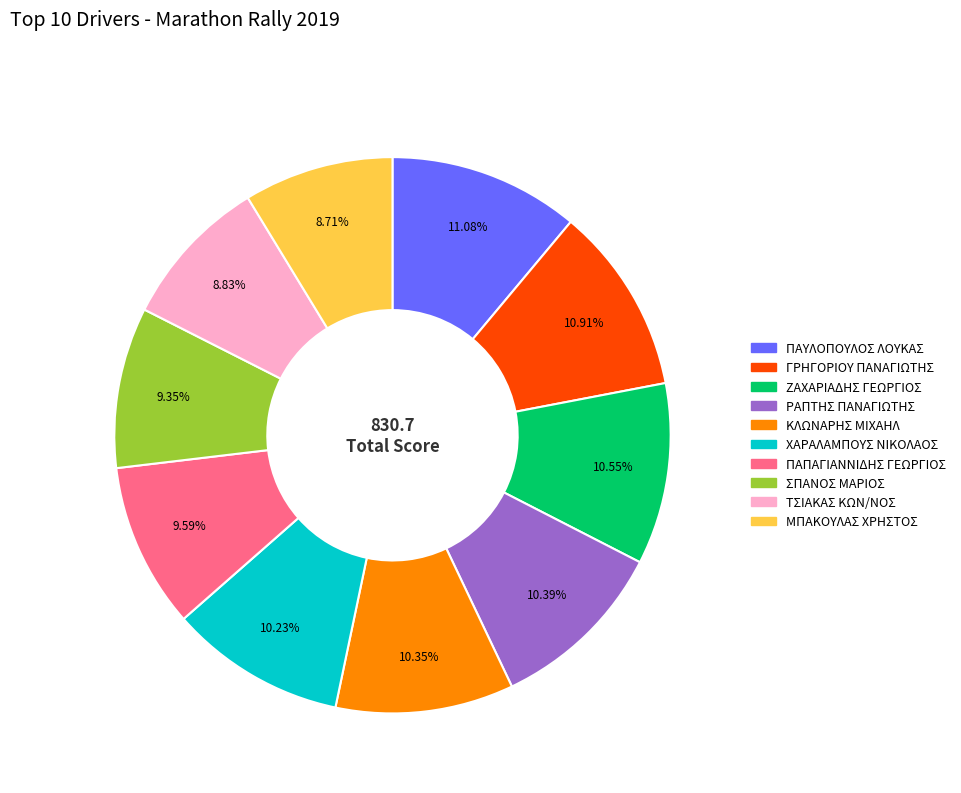

Do ΠΑΥΛΟΠΟΥΛΟΣ ΛΟΥΚΑΣ and ΜΠΑΚΟΥΛΑΣ ΧΡΗΣΤΟΣ together represent more than half of the pie?

No